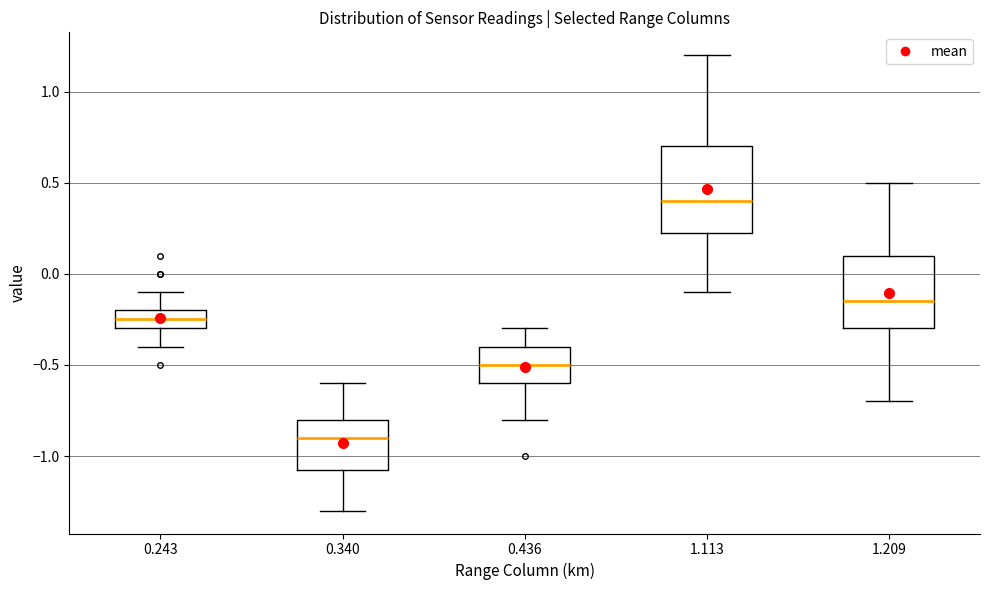

Which box is the tallest, from its lower edge to its upper edge?

1.113